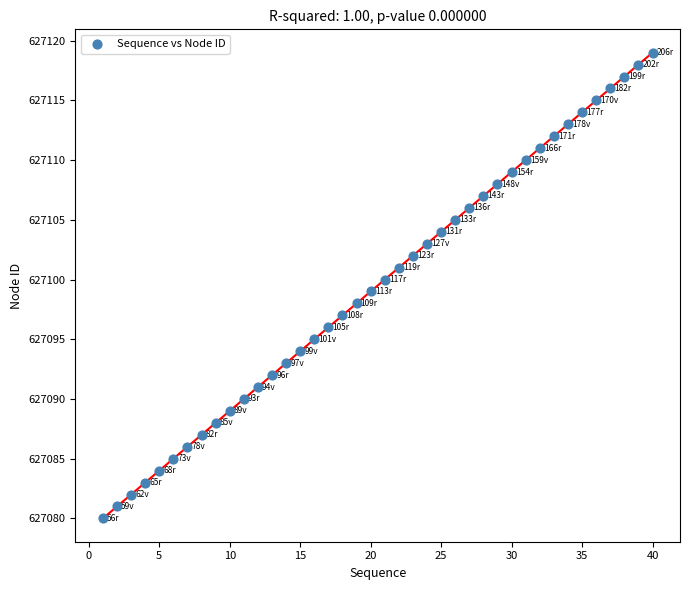

What is the range of Y values (max minus min)?

39